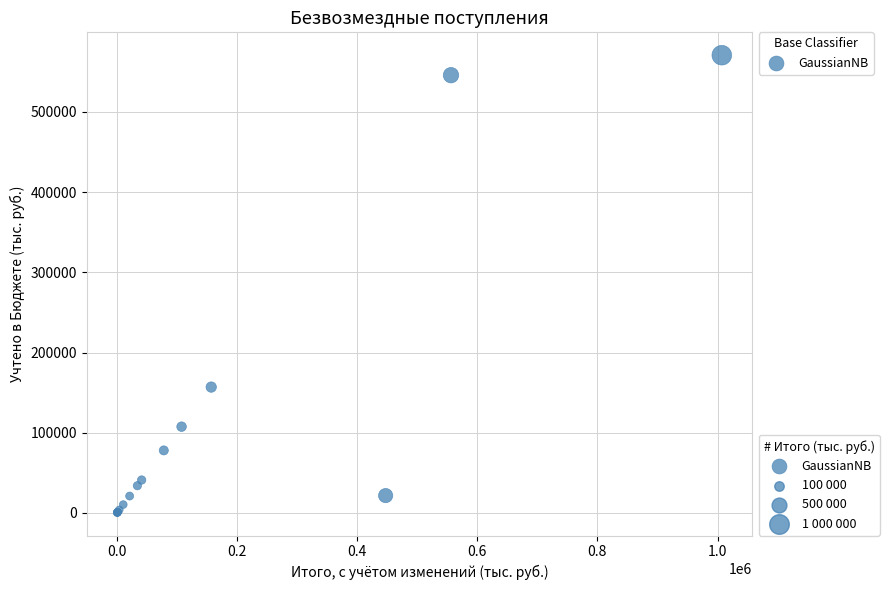

What Y value in the scatter plot is closest to 285533?

156945